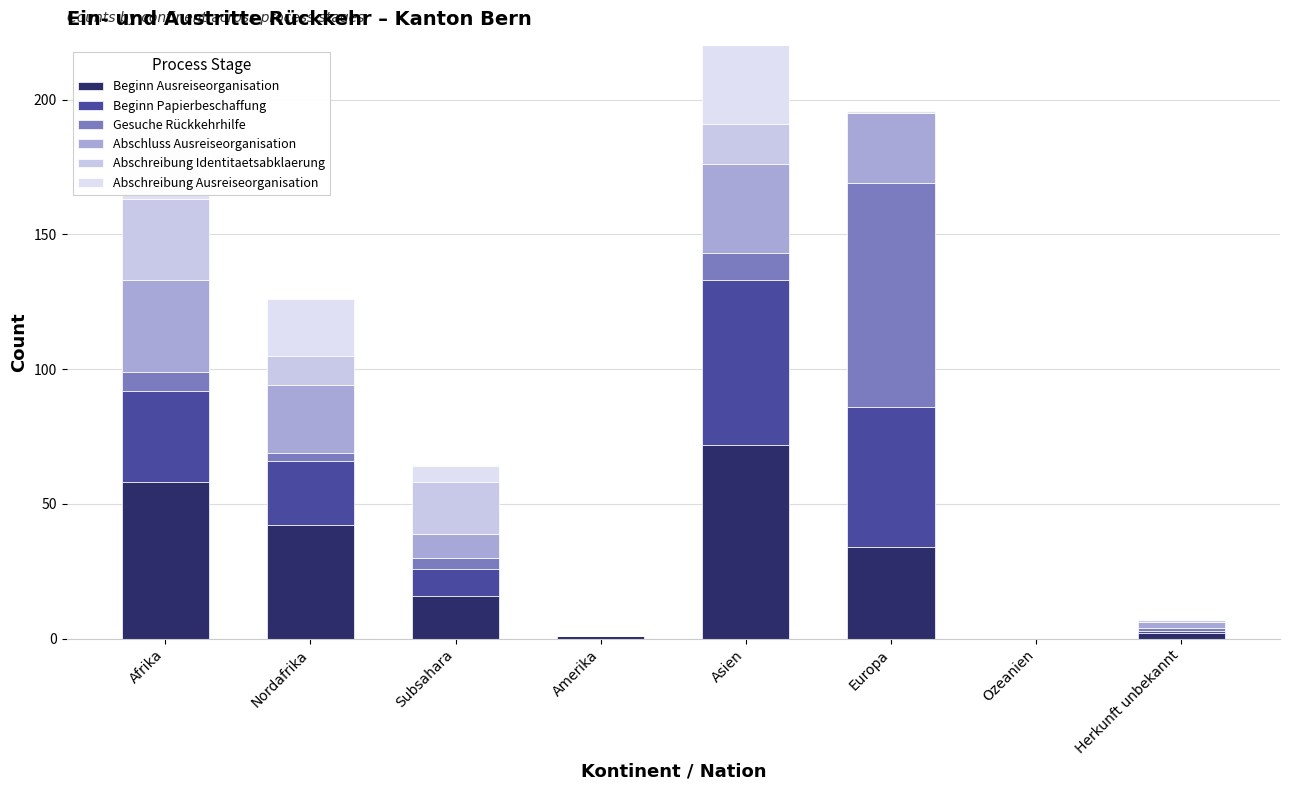

Does the chart contain stacked bars?

Yes